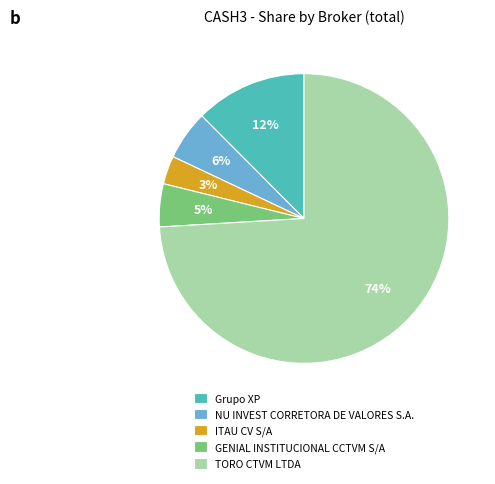

What is the largest slice in the pie chart?

TORO CTVM LTDA